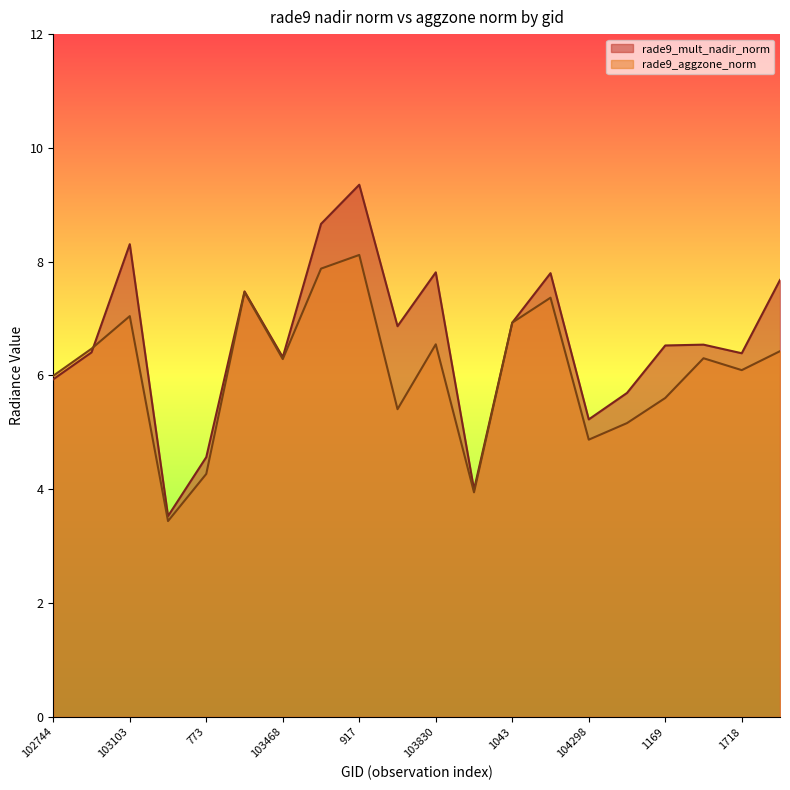

What is the sum of all rade9_mult_nadir_norm values?

132.0